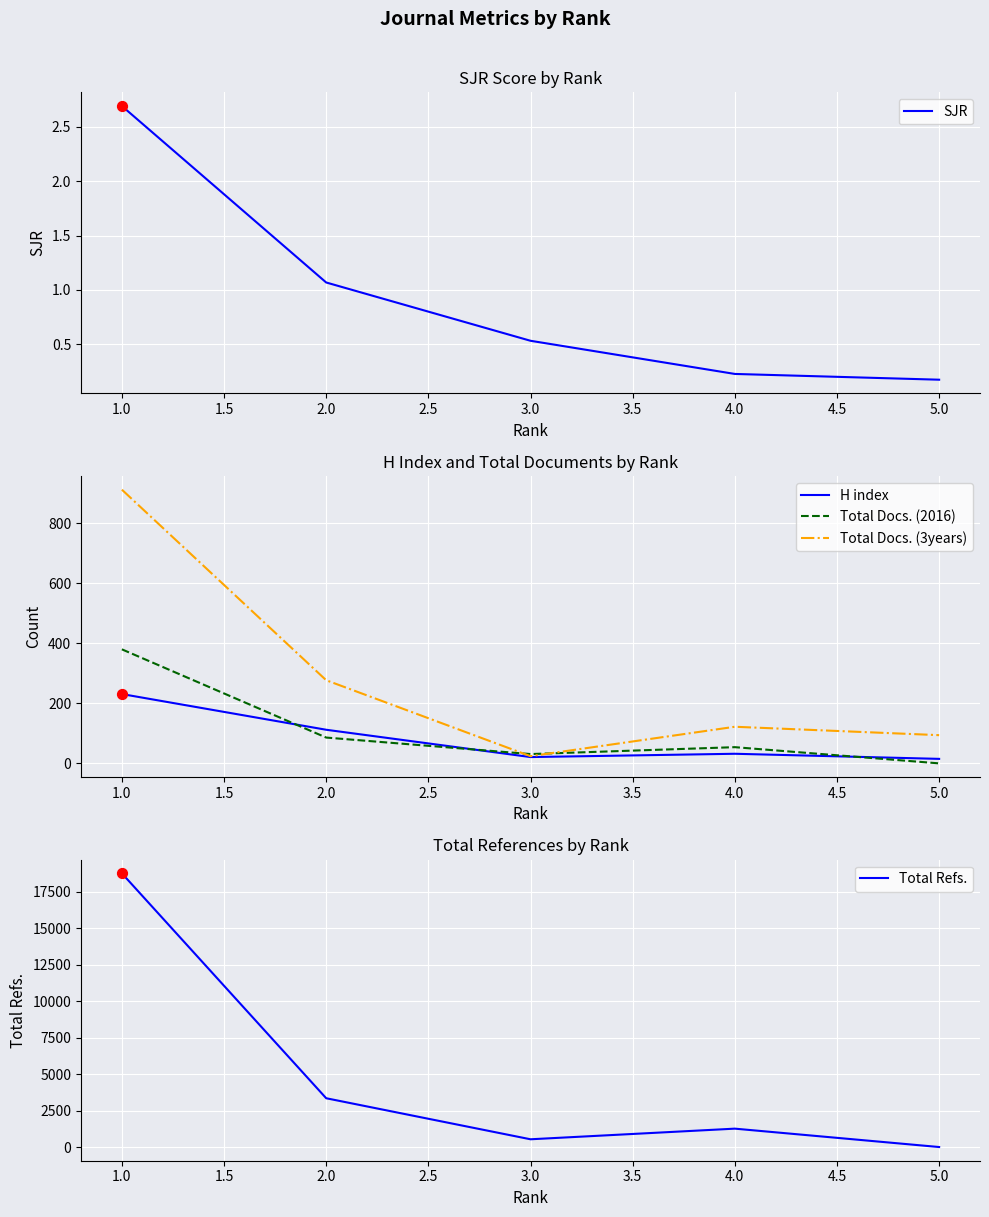

Is the value of Total Docs. (3years) at 2.0 greater than the value of H index at 5.0?

Yes